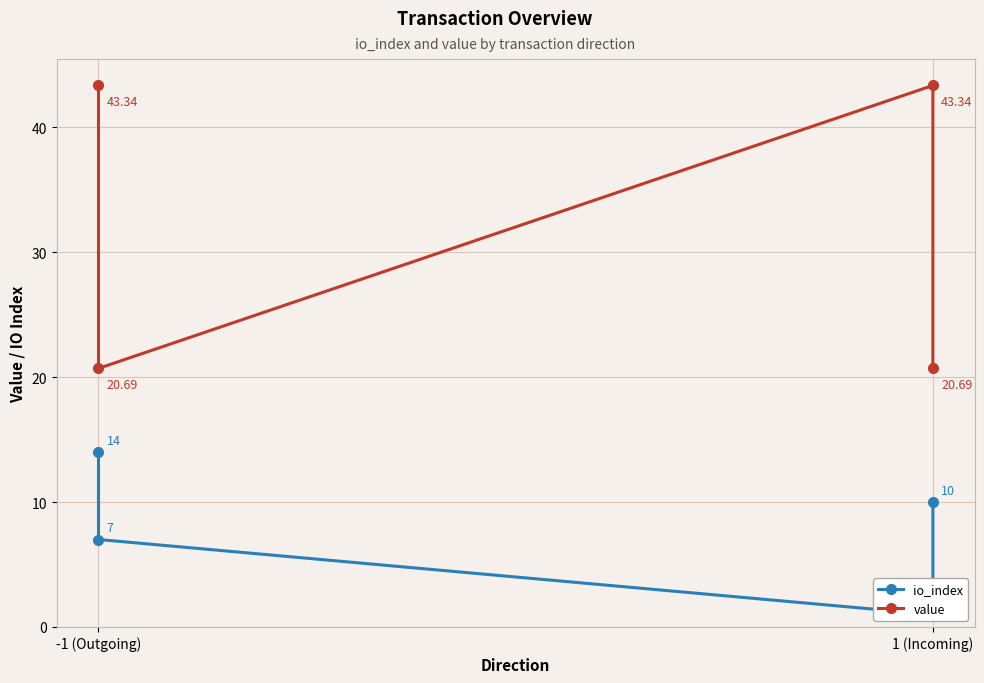

True or false: value has more than 2 interior local peaks.

False